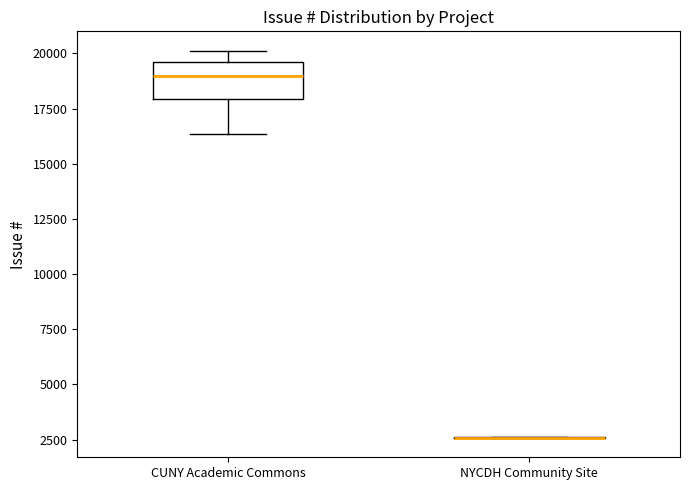

Comparing the boxes themselves (not the whiskers), which one is the tallest?

CUNY Academic Commons